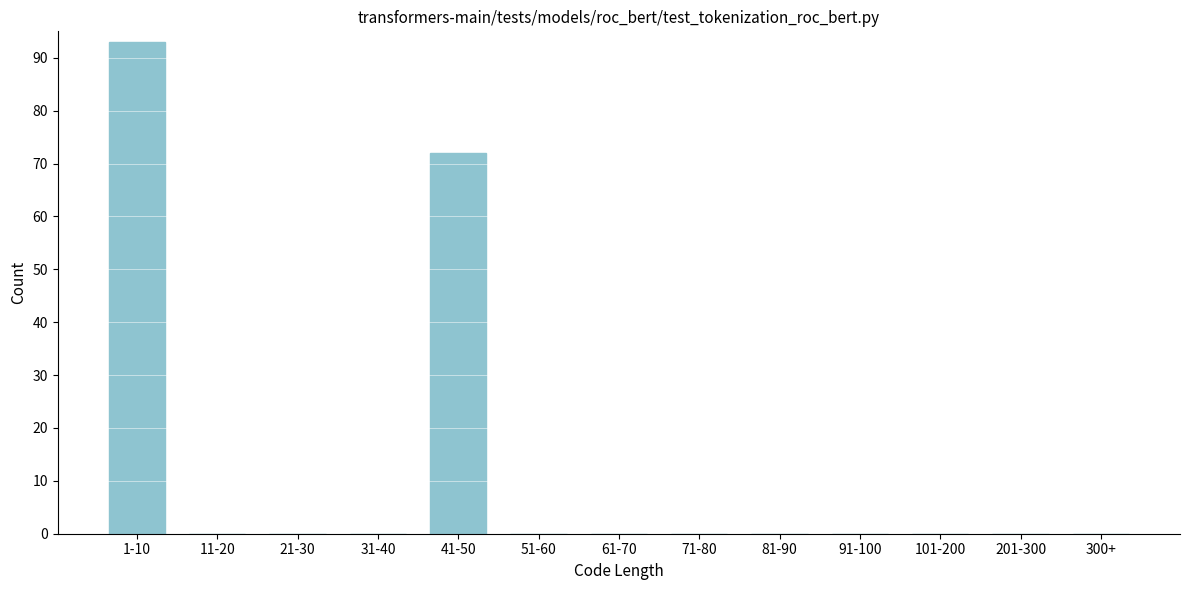

Reading right to left, list all the values displayed in this chart.

300+=0	201-300=0	101-200=0	91-100=0	81-90=0	71-80=0	61-70=0	51-60=0	41-50=72	31-40=0	21-30=0	11-20=0	1-10=93